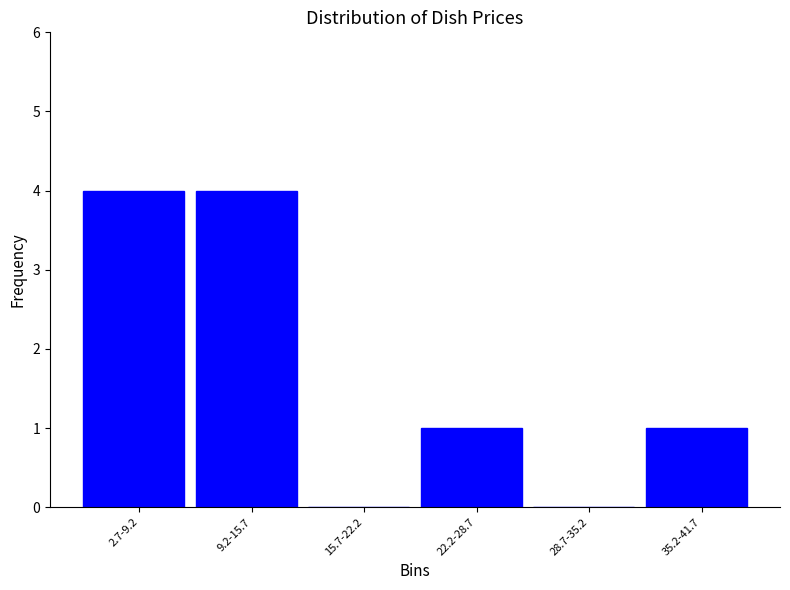

Reading left to right, what are all the values shown in this chart?

2.7-9.2=4	9.2-15.7=4	15.7-22.2=0	22.2-28.7=1	28.7-35.2=0	35.2-41.7=1